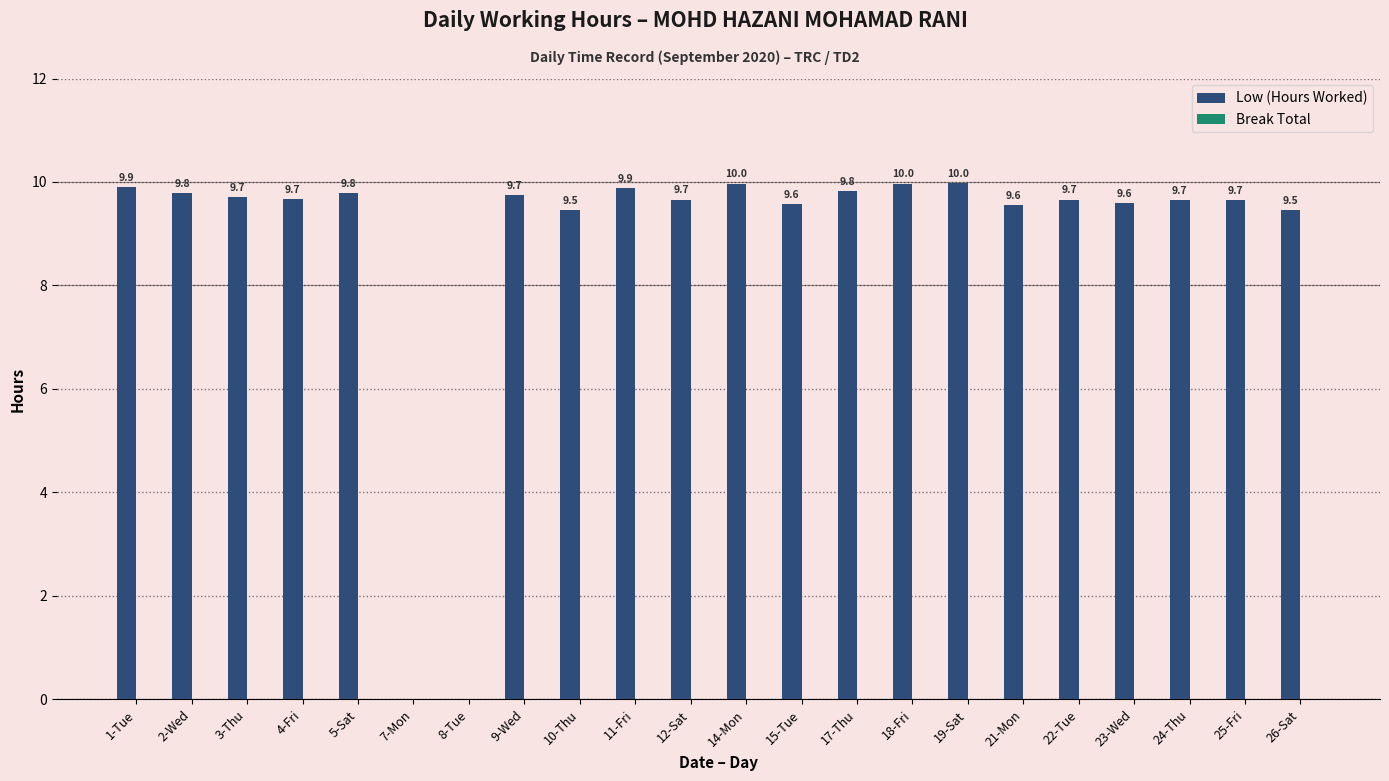

At which label does the data first exceed 9?

1-Tue